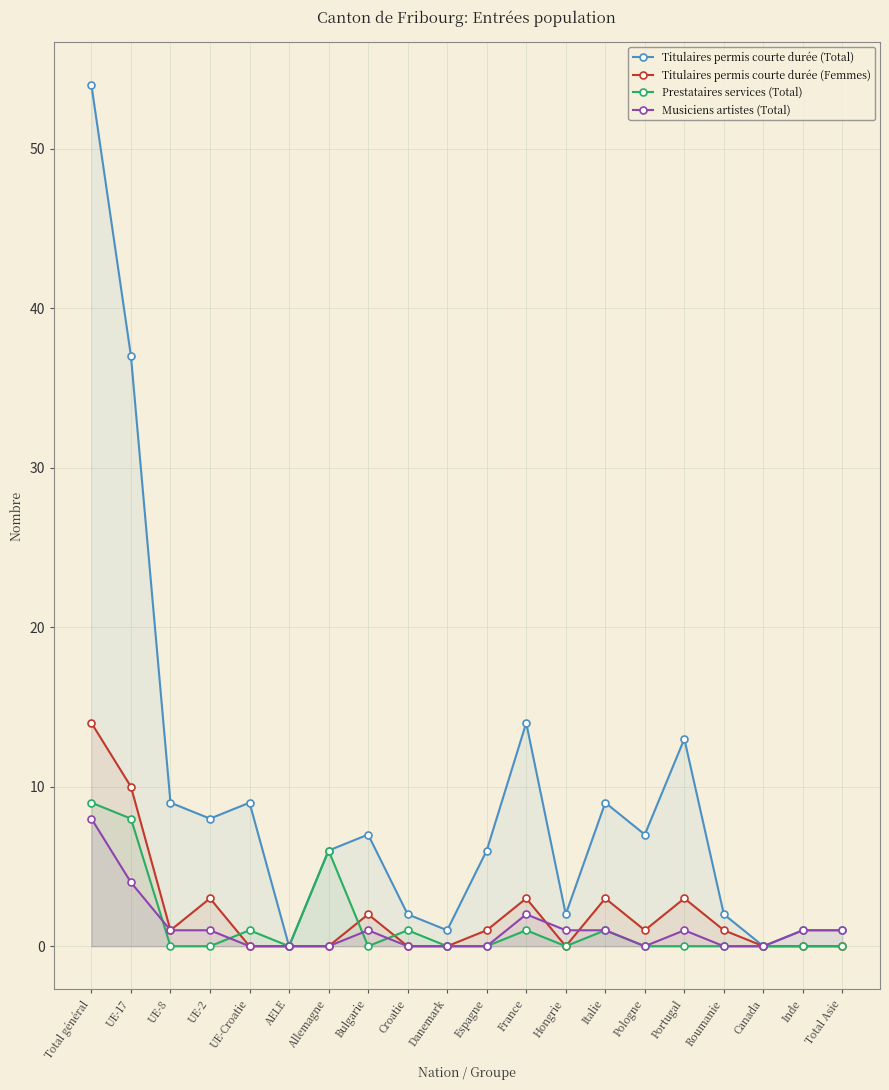

List the series in order of their peak value, highest first.

Titulaires permis courte durée (Total), Titulaires permis courte durée (Femmes), Prestataires services (Total), Musiciens artistes (Total)